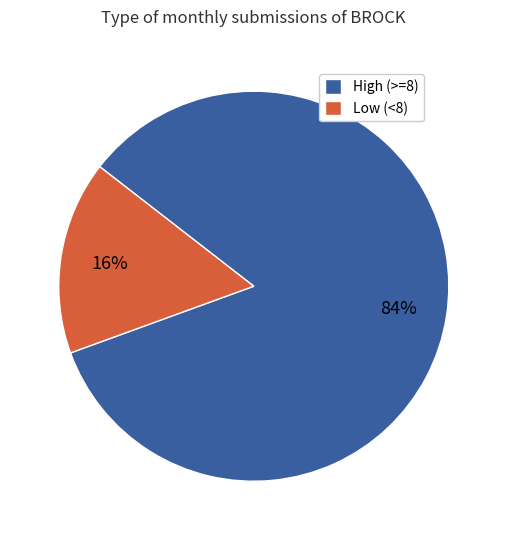

Count the number of slices in the pie.

2